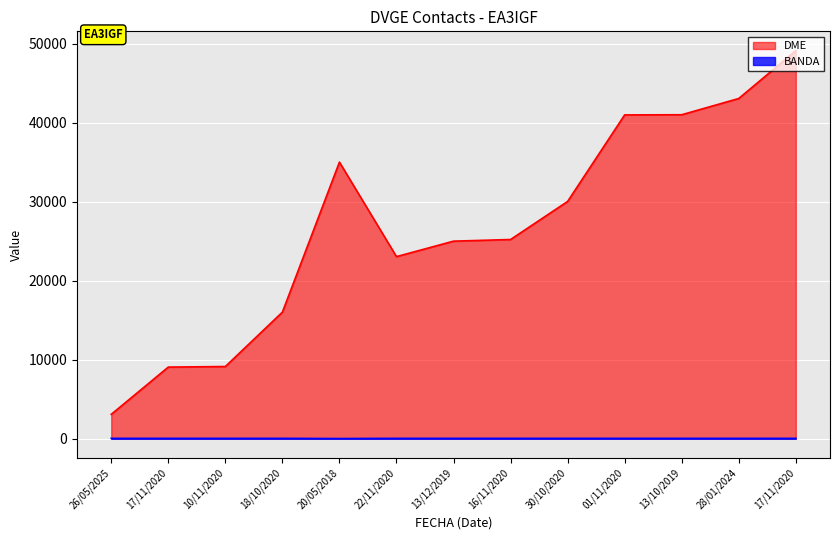

Reading left to right, what are all the values shown in this chart?

BANDA: 40	40	40	40	15	40	40	40	40	40	40	40	40
DME: 3082	9065	9136	16025	35024	23055	25014	25222	30043	41004	41024	43081	49131